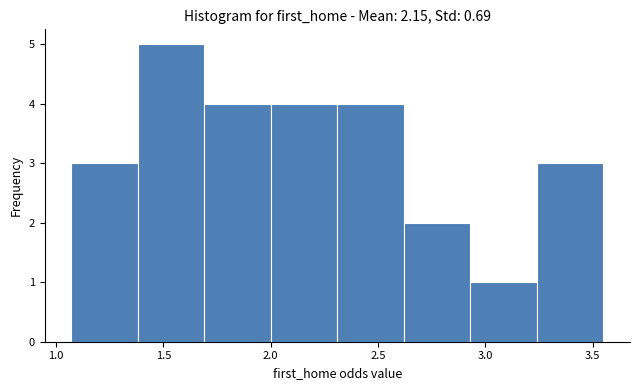

Reading left to right, list every bar in this chart as the range it spans on the x-axis followed by its height. Neither the bar edges nor the heights are printed on the chart, so give them approximately, as read against the axes.

1.07 to 1.38: 3
1.38 to 1.69: 5
1.69 to 2.00: 4
2.00 to 2.31: 4
2.31 to 2.62: 4
2.62 to 2.93: 2
2.93 to 3.24: 1
3.24 to 3.55: 3